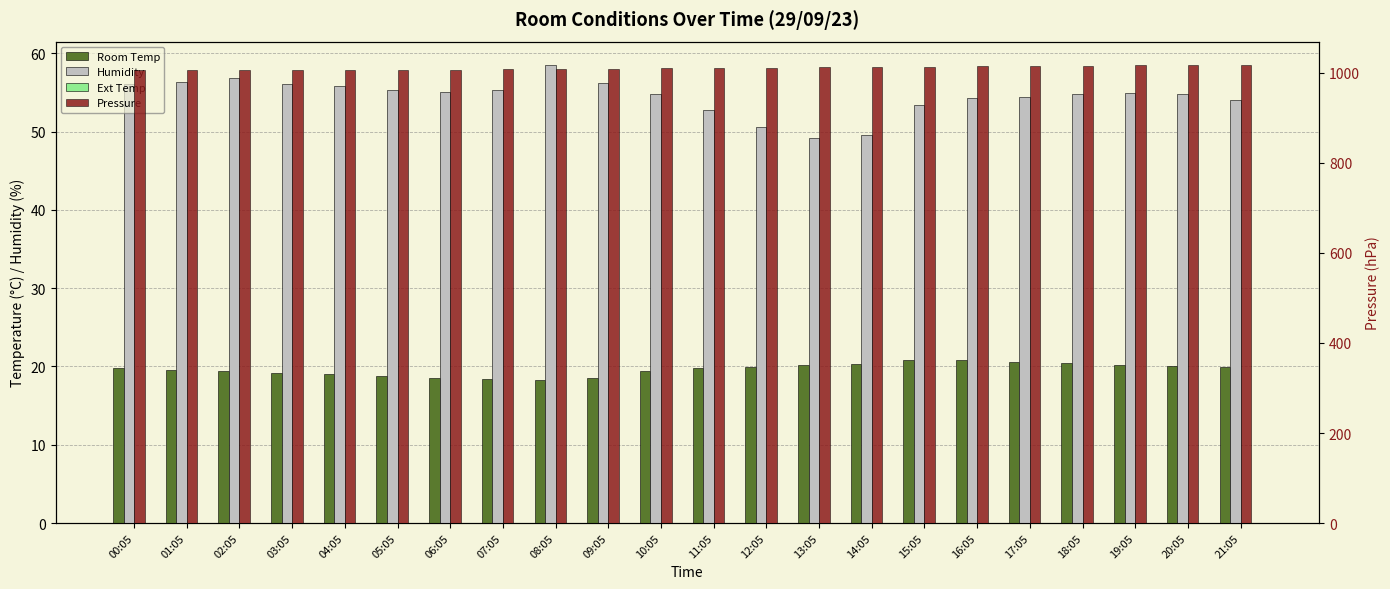

What is the label of the 11th bar from the left?

10:05